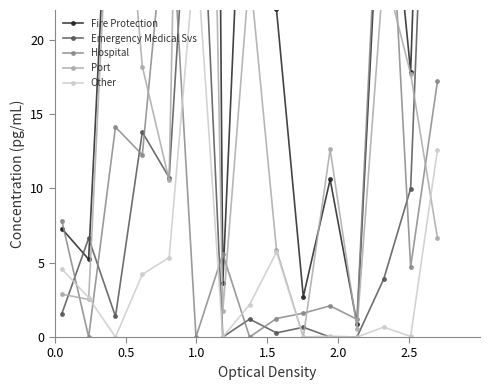

Where is the first local maximum for Fire Protection?

1.0